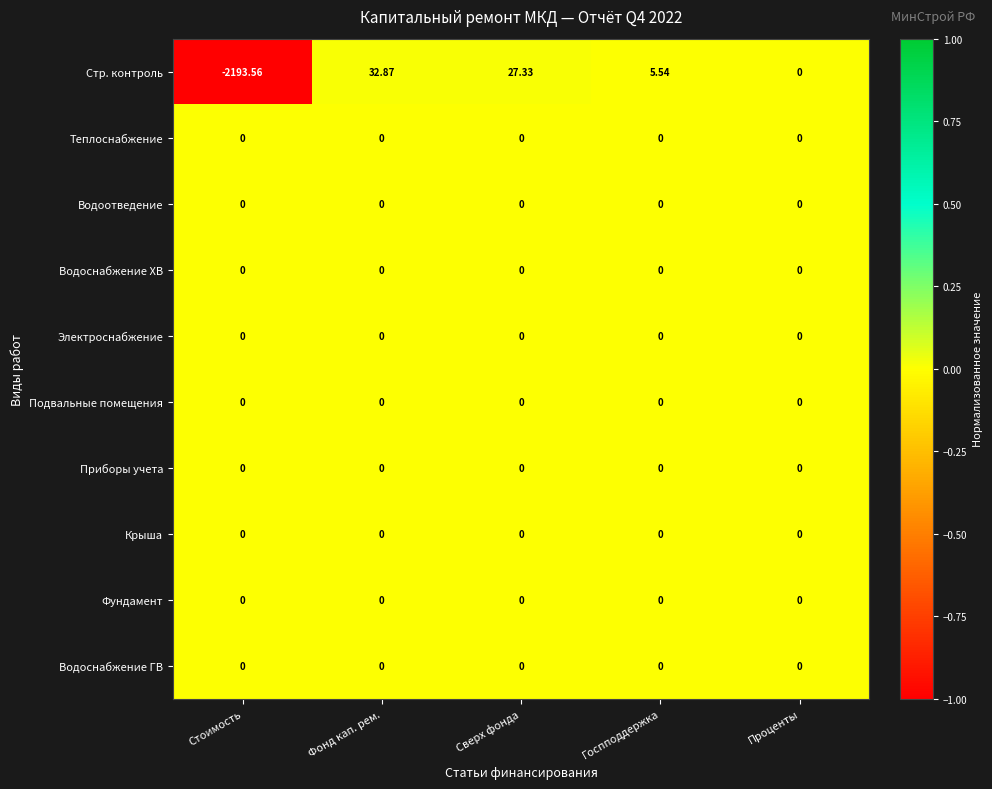

At which category is the sum across all series the highest?

Фонд кап. рем.